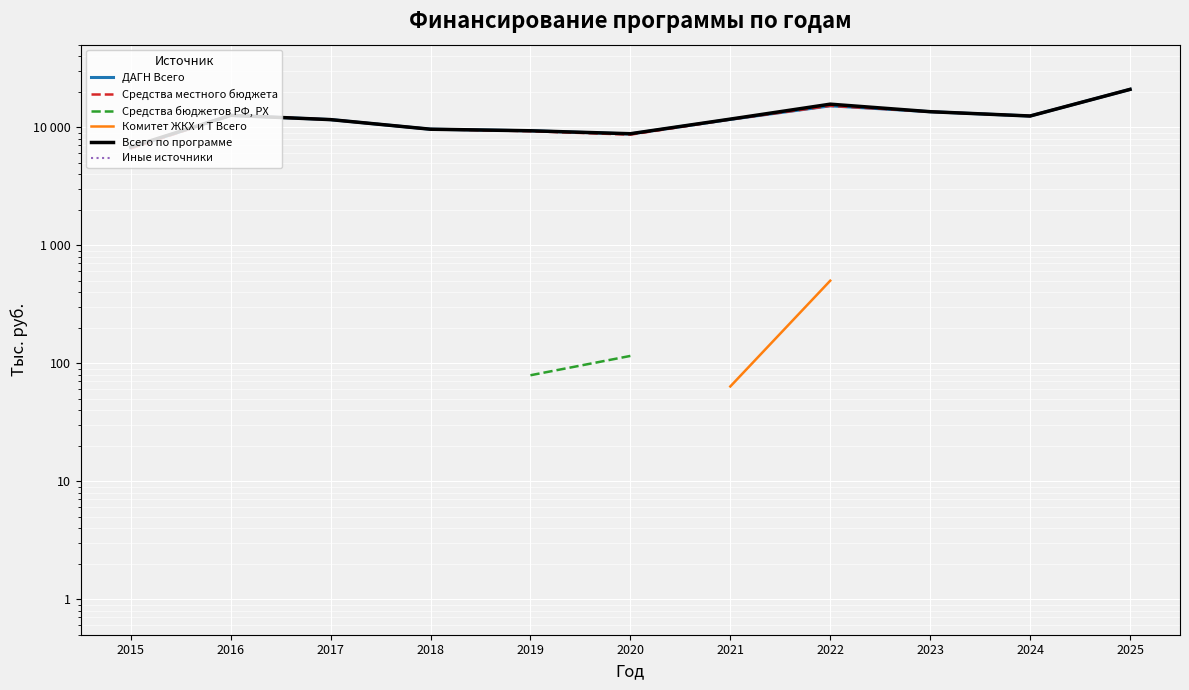

What is the spread (max minus min) of values at 2022?

15160.0